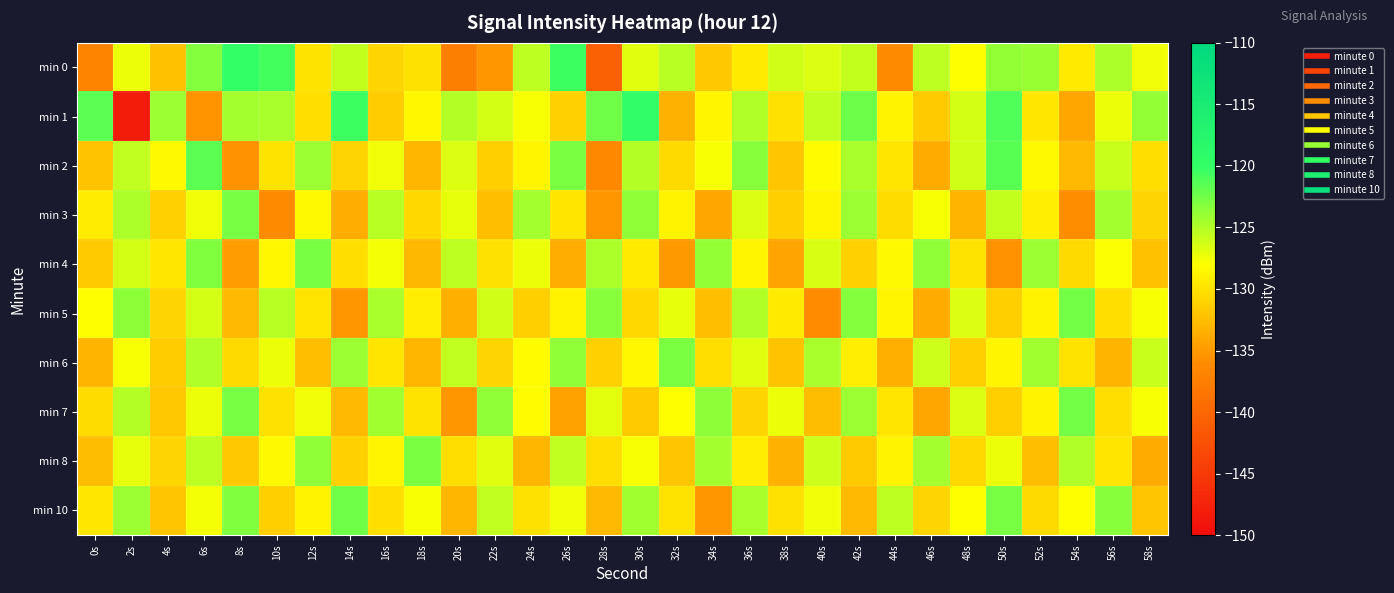

Reading left to right, what are all the values shown in this chart?

min 0: 0s=-136.8	2s=-127.3	4s=-132.3	6s=-123.3	8s=-119.9	10s=-120.7	12s=-130.0	14s=-125.7	16s=-130.8	18s=-130.0	20s=-137.5	22s=-135.3	24s=-125.3	26s=-120.4	28s=-140.8	30s=-126.8	32s=-125.2	34s=-131.7	36s=-129.4	38s=-126.1	40s=-126.6	42s=-125.7	44s=-136.2	46s=-125.4	48s=-128.0	50s=-123.8	52s=-124.0	54s=-129.4	56s=-124.8	58s=-127.4
min 1: 0s=-121.6	2s=-148.2	4s=-124.2	6s=-135.4	8s=-124.4	10s=-124.6	12s=-130.2	14s=-120.4	16s=-131.4	18s=-128.6	20s=-125.1	22s=-126.3	24s=-127.8	26s=-131.2	28s=-122.5	30s=-119.8	32s=-133.4	34s=-128.7	36s=-124.9	38s=-130.1	40s=-125.6	42s=-122.3	44s=-128.9	46s=-131.7	48s=-126.4	50s=-121.1	52s=-129.6	54s=-134.2	56s=-127.3	58s=-123.8
min 2: 0s=-132.1	2s=-125.5	4s=-128.3	6s=-121.7	8s=-135.6	10s=-129.9	12s=-124.2	14s=-130.8	16s=-127.4	18s=-133.1	20s=-126.7	22s=-131.3	24s=-128.6	26s=-122.9	28s=-136.4	30s=-125.1	32s=-130.5	34s=-127.8	36s=-123.4	38s=-131.9	40s=-128.2	42s=-124.6	44s=-129.7	46s=-133.8	48s=-126.1	50s=-121.5	52s=-128.4	54s=-132.7	56s=-125.9	58s=-130.2
min 3: 0s=-129.3	2s=-124.7	4s=-131.1	6s=-127.5	8s=-122.8	10s=-136.2	12s=-128.4	14s=-133.6	16s=-125.2	18s=-130.7	20s=-127.1	22s=-132.4	24s=-124.5	26s=-129.8	28s=-135.3	30s=-123.6	32s=-128.9	34s=-134.1	36s=-126.7	38s=-131.3	40s=-128.7	42s=-124.1	44s=-130.4	46s=-127.8	48s=-133.2	50s=-125.7	52s=-129.1	54s=-135.8	56s=-124.4	58s=-130.9
min 4: 0s=-131.7	2s=-126.3	4s=-129.6	6s=-123.1	8s=-134.8	10s=-128.5	12s=-122.7	14s=-130.2	16s=-127.6	18s=-132.9	20s=-125.4	22s=-130.1	24s=-127.3	26s=-133.6	28s=-124.8	30s=-129.4	32s=-135.1	34s=-123.9	36s=-128.7	38s=-134.3	40s=-126.5	42s=-131.1	44s=-128.4	46s=-123.7	48s=-129.9	50s=-135.5	52s=-124.2	54s=-130.6	56s=-127.9	58s=-132.2
min 5: 0s=-128.1	2s=-123.5	4s=-130.9	6s=-126.4	8s=-132.7	10s=-125.3	12s=-129.8	14s=-135.2	16s=-124.6	18s=-129.2	20s=-133.5	22s=-126.1	24s=-131.4	26s=-128.8	28s=-123.3	30s=-130.7	32s=-127.1	34s=-132.4	36s=-124.9	38s=-129.5	40s=-136.0	42s=-123.2	44s=-128.6	46s=-133.9	48s=-126.7	50s=-131.3	52s=-128.9	54s=-122.6	56s=-130.3	58s=-127.7
min 6: 0s=-133.2	2s=-127.8	4s=-131.5	6s=-125.0	8s=-130.6	10s=-127.2	12s=-132.5	14s=-124.1	16s=-129.7	18s=-133.0	20s=-125.5	22s=-130.9	24s=-128.2	26s=-123.7	28s=-131.1	30s=-128.5	32s=-122.9	34s=-130.3	36s=-126.8	38s=-132.1	40s=-124.6	42s=-129.2	44s=-133.5	46s=-126.0	48s=-131.4	50s=-128.7	52s=-124.3	54s=-129.9	56s=-133.2	58s=-125.8
min 7: 0s=-130.4	2s=-125.1	4s=-131.8	6s=-127.3	8s=-122.7	10s=-130.1	12s=-127.5	14s=-132.8	16s=-124.3	18s=-129.9	20s=-135.3	22s=-123.6	24s=-128.2	26s=-134.5	28s=-126.9	30s=-131.6	32s=-128.1	34s=-123.5	36s=-130.8	38s=-127.3	40s=-132.6	42s=-124.2	44s=-129.8	46s=-134.1	48s=-126.7	50s=-131.3	52s=-128.9	54s=-122.6	56s=-130.2	58s=-127.8
min 8: 0s=-132.6	2s=-127.1	4s=-130.9	6s=-125.4	8s=-131.8	10s=-128.3	12s=-123.7	14s=-131.1	16s=-128.6	18s=-122.9	20s=-130.3	22s=-126.8	24s=-133.1	26s=-125.6	28s=-130.2	30s=-127.7	32s=-132.0	34s=-124.5	36s=-129.1	38s=-133.4	40s=-126.0	42s=-131.6	44s=-128.9	46s=-124.4	48s=-130.7	50s=-127.2	52s=-132.5	54s=-125.0	56s=-129.7	58s=-133.9
min 10: 0s=-129.6	2s=-124.2	4s=-132.0	6s=-127.6	8s=-123.0	10s=-131.4	12s=-128.8	14s=-122.4	16s=-130.2	18s=-127.7	20s=-133.0	22s=-125.5	24s=-130.1	26s=-127.4	28s=-132.7	30s=-124.3	32s=-129.9	34s=-135.2	36s=-124.6	38s=-130.1	40s=-127.5	42s=-132.8	44s=-125.4	46s=-130.8	48s=-128.1	50s=-122.7	52s=-130.5	54s=-128.0	56s=-123.4	58s=-131.9